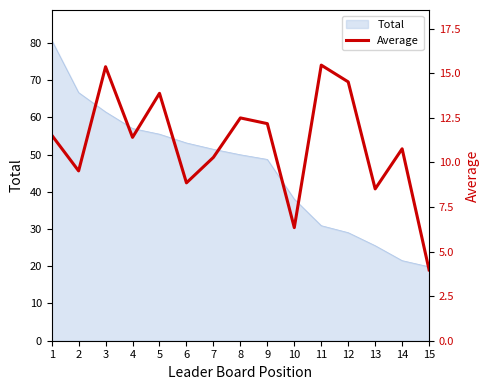

True or false: Total has a value of 55.5 at 5.

True